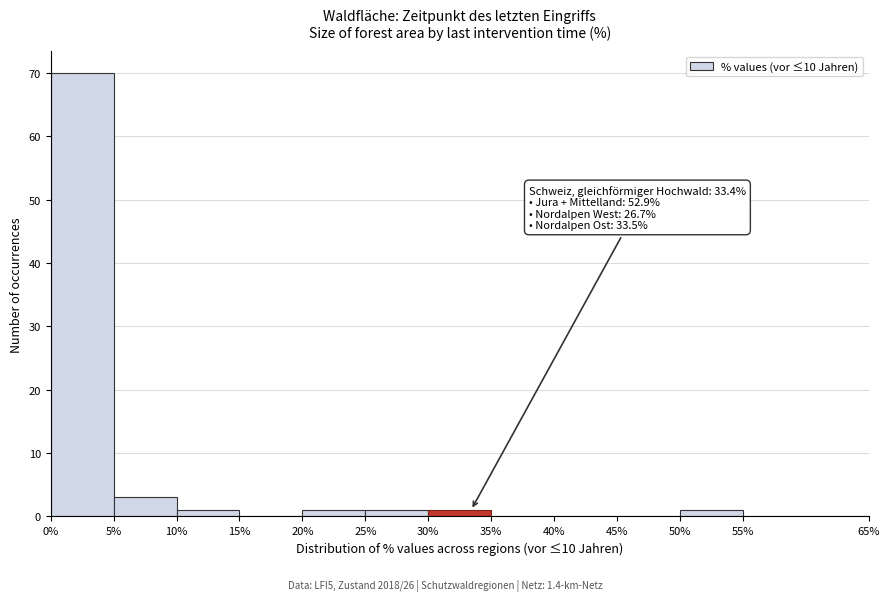

Over which range of the x-axis is the bar tallest?

0% to 5%